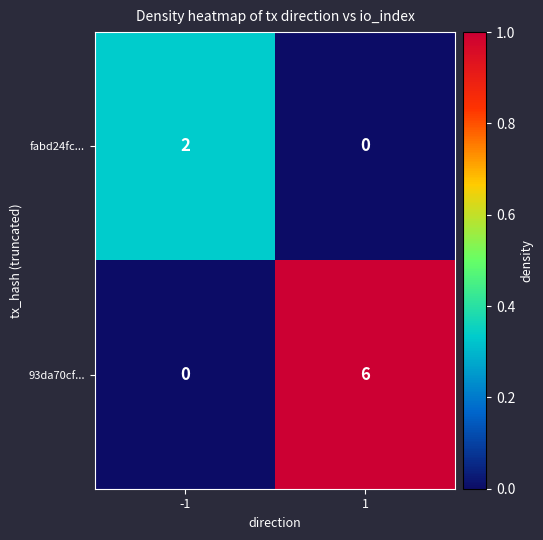

List the labels in order of fabd24fc... value, largest first.

-1, 1